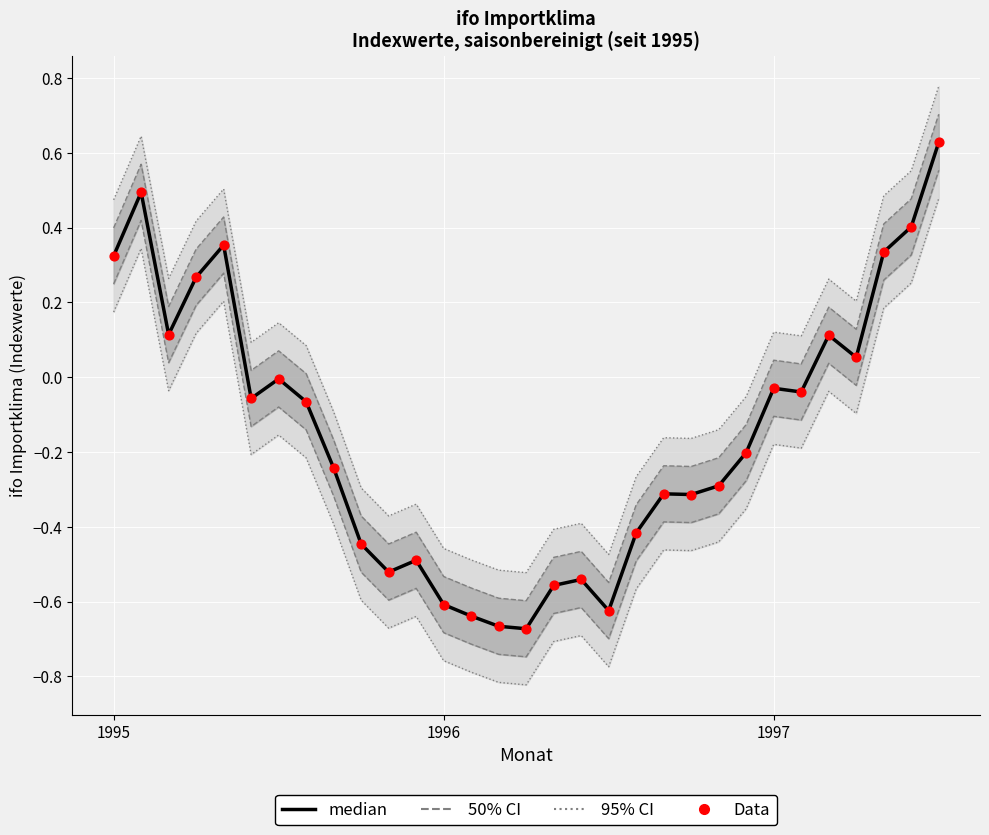

What is the total value across all series at 10?

-1.0